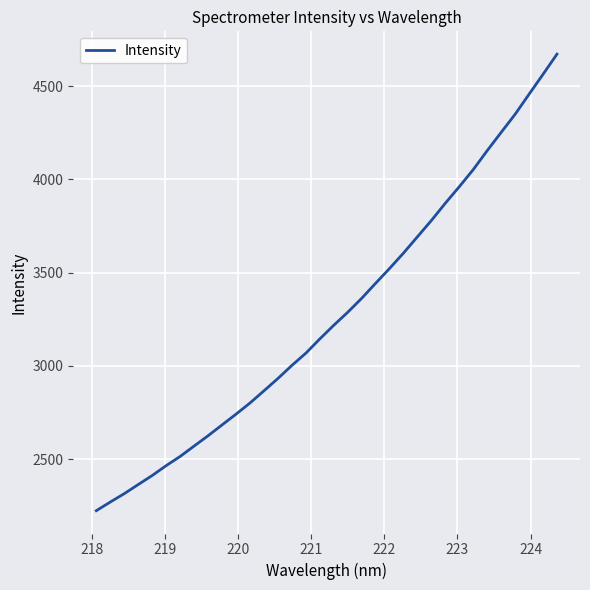

What is the minimum value shown in the chart?

2223.3